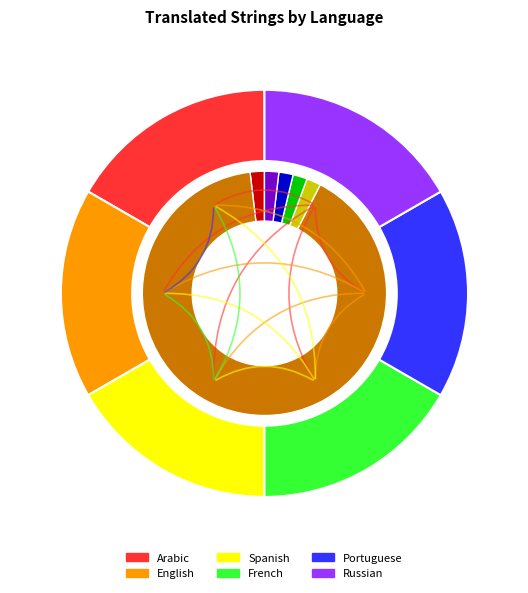

How many segments does this pie chart have?

6